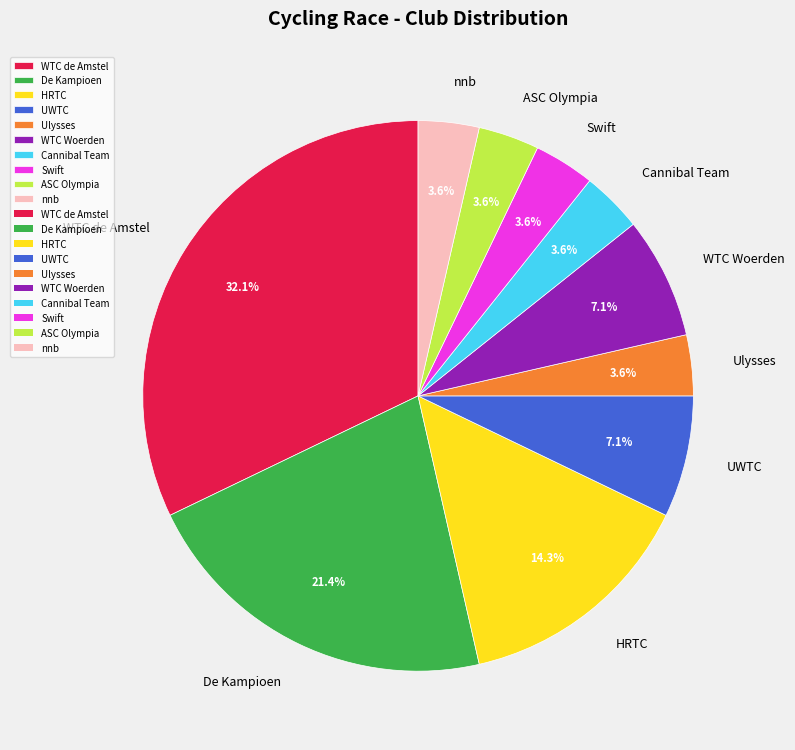

What is the total percentage of WTC de Amstel and ASC Olympia?

35.7%